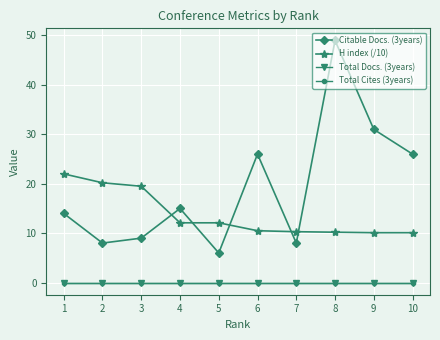

List the series in order of their peak value, highest first.

Citable Docs. (3years), H index (/10), Total Docs. (3years), Total Cites (3years)